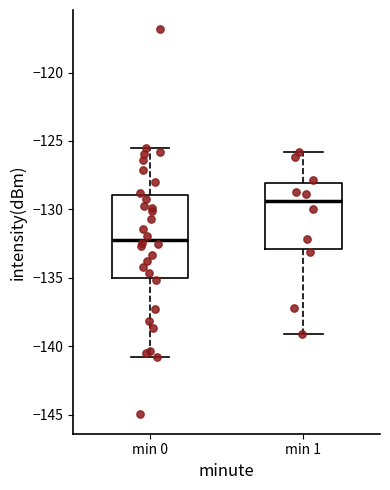

Where is the upper edge of the box for min 1 on the y-axis? The values are not printed on the chart, so give them approximately, as read against the axis.

-128.0